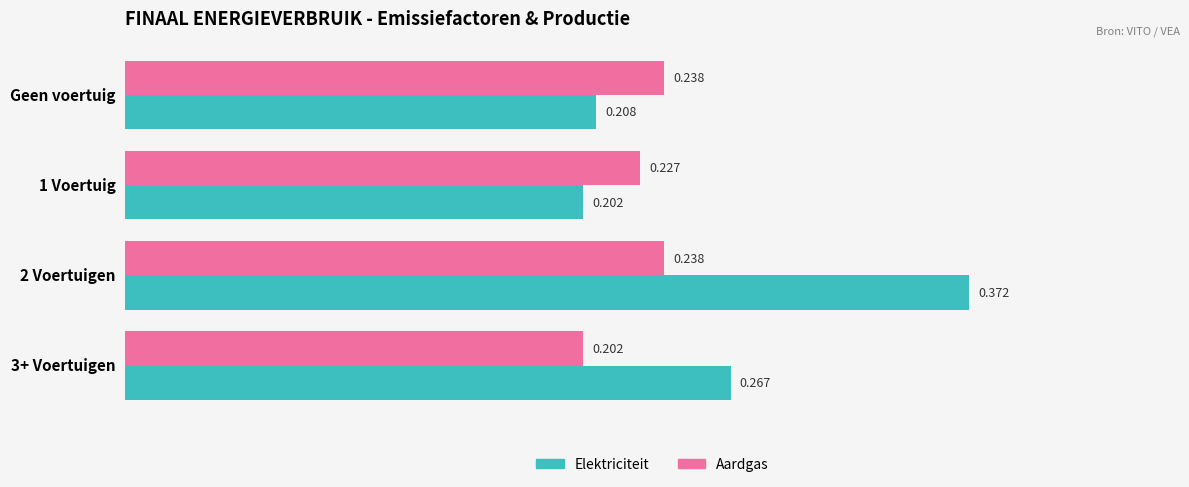

Where is Aardgas nearest to the value 0?

3+ Voertuigen